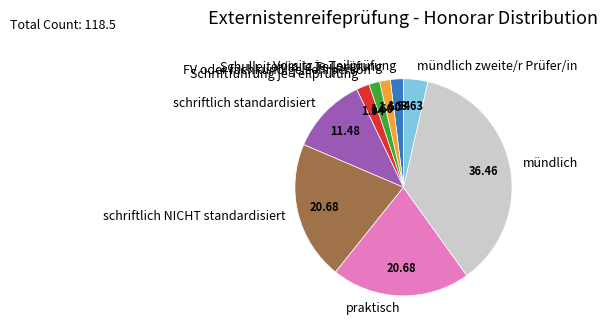

Does any single category account for the majority?

No